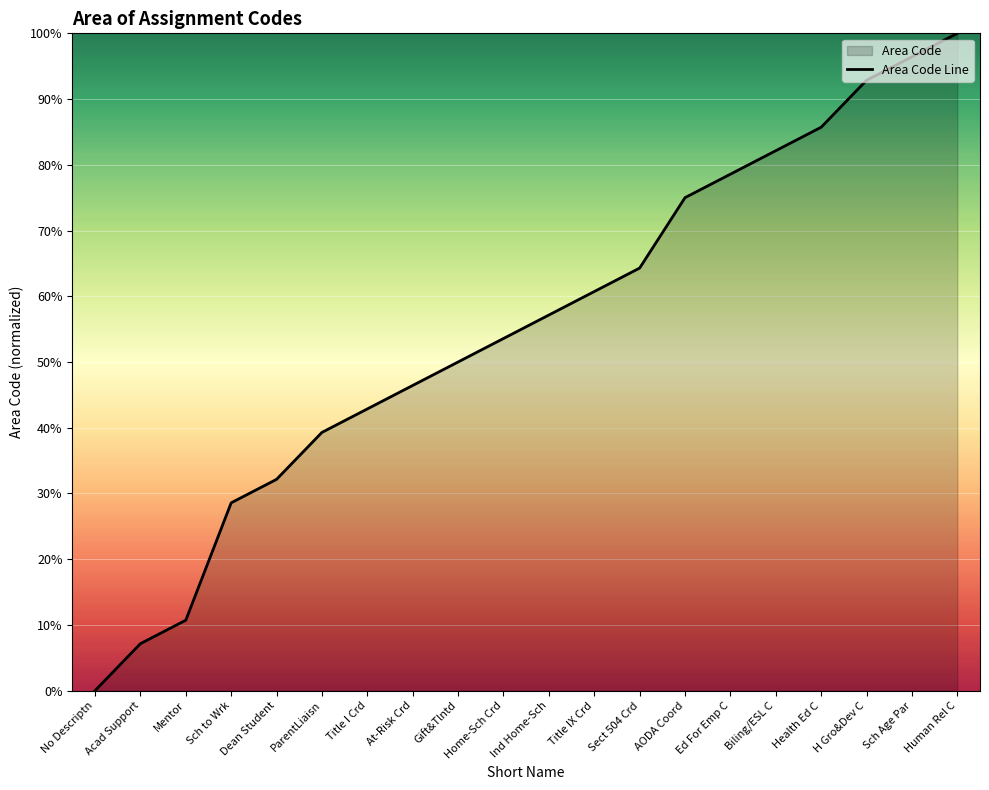

How many values are below 57?

10